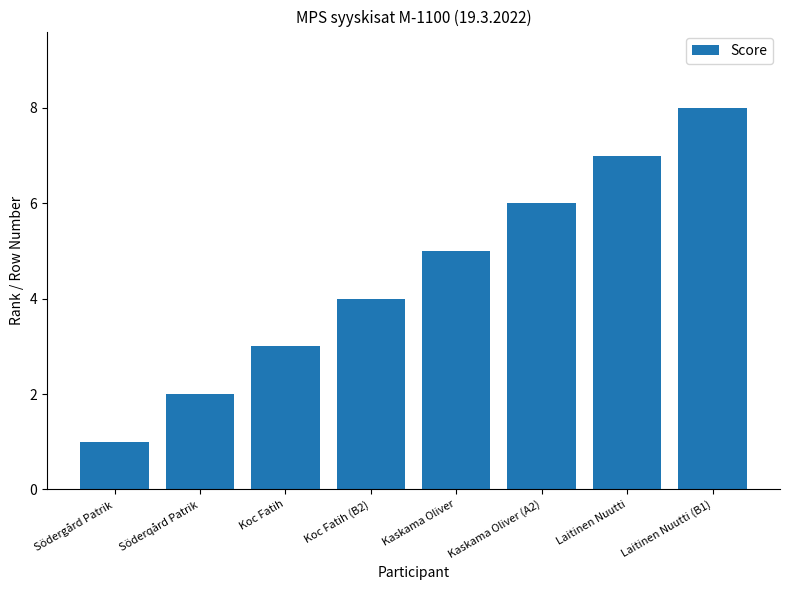

How many values are between 3 and 7?

5